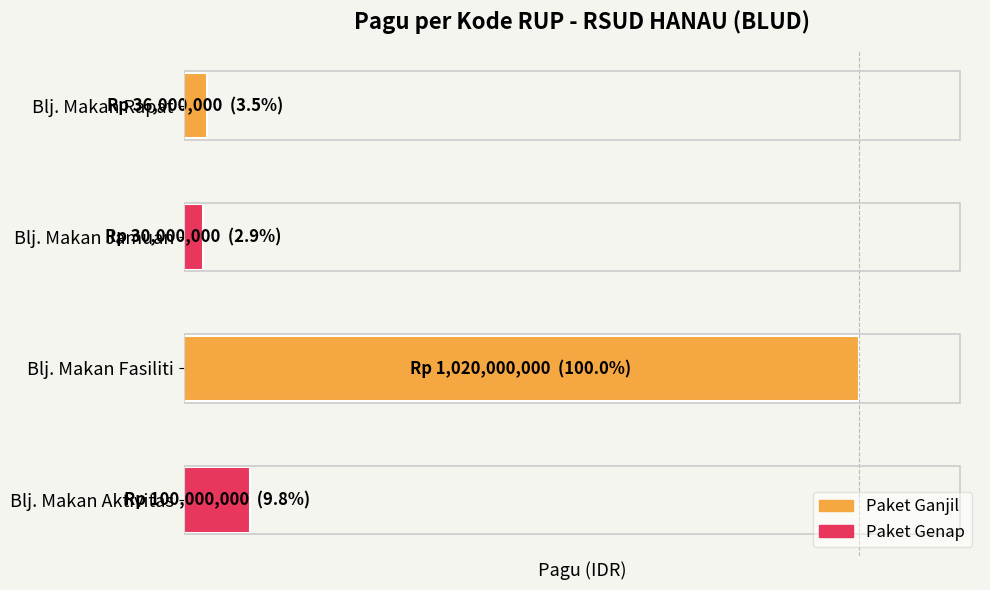

What is the smallest value displayed?

30000000